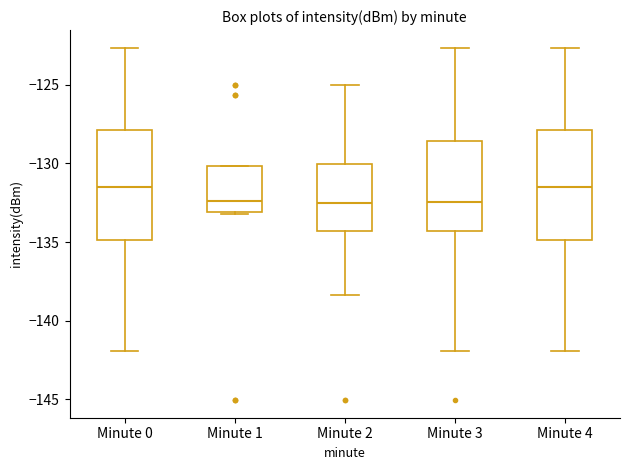

Reading left to right, read every box against the y-axis: the position of its median line, the range the box covers, and the ends of its whiskers. The values are not printed on the chart, so give them approximately, as read against the axis.

Minute 0: median -131.5, box -135.0 to -128.0, whiskers -142.0 to -122.5
Minute 1: median -132.5, box -133.0 to -130.0, whiskers -133.0 (just below the box's lower edge) to -130.0
Minute 2: median -132.5, box -134.5 to -130.0, whiskers -138.5 to -125.0
Minute 3: median -132.5, box -134.5 to -128.5, whiskers -142.0 to -122.5
Minute 4: median -131.5, box -135.0 to -128.0, whiskers -142.0 to -122.5